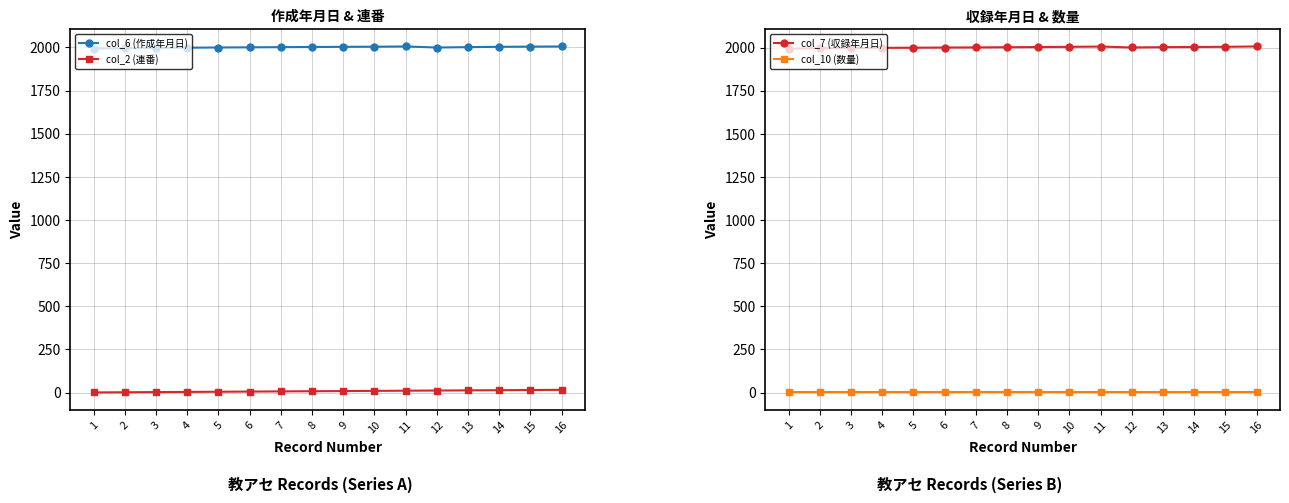

What is the difference between the col_2 (連番) values at 14 and 6?

8.0